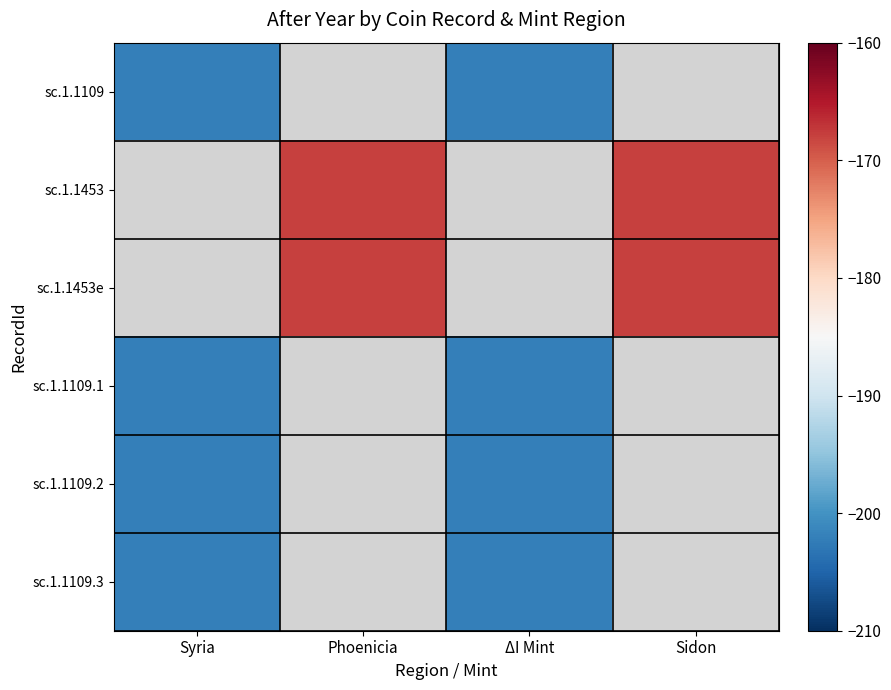

The sc.1.1109.1 series shows -202.0 at Syria. True or false?

True